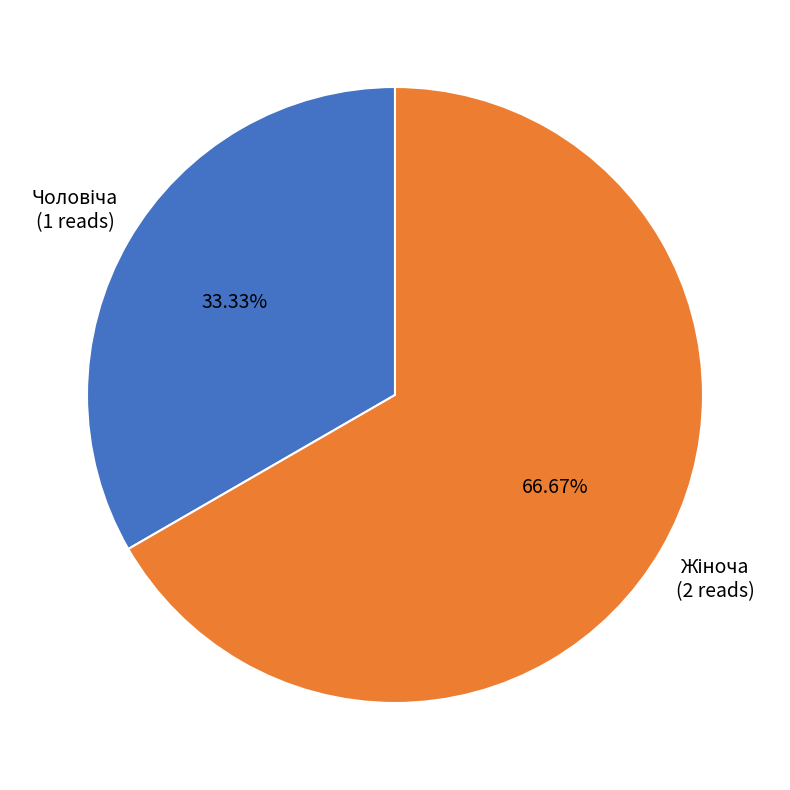

Is there any slice that represents more than half of the pie?

Yes